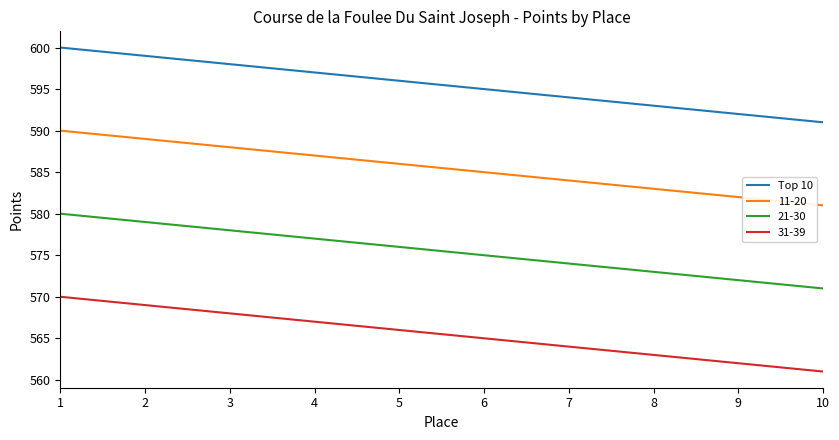

What is the spread (max minus min) of values at 6?

30